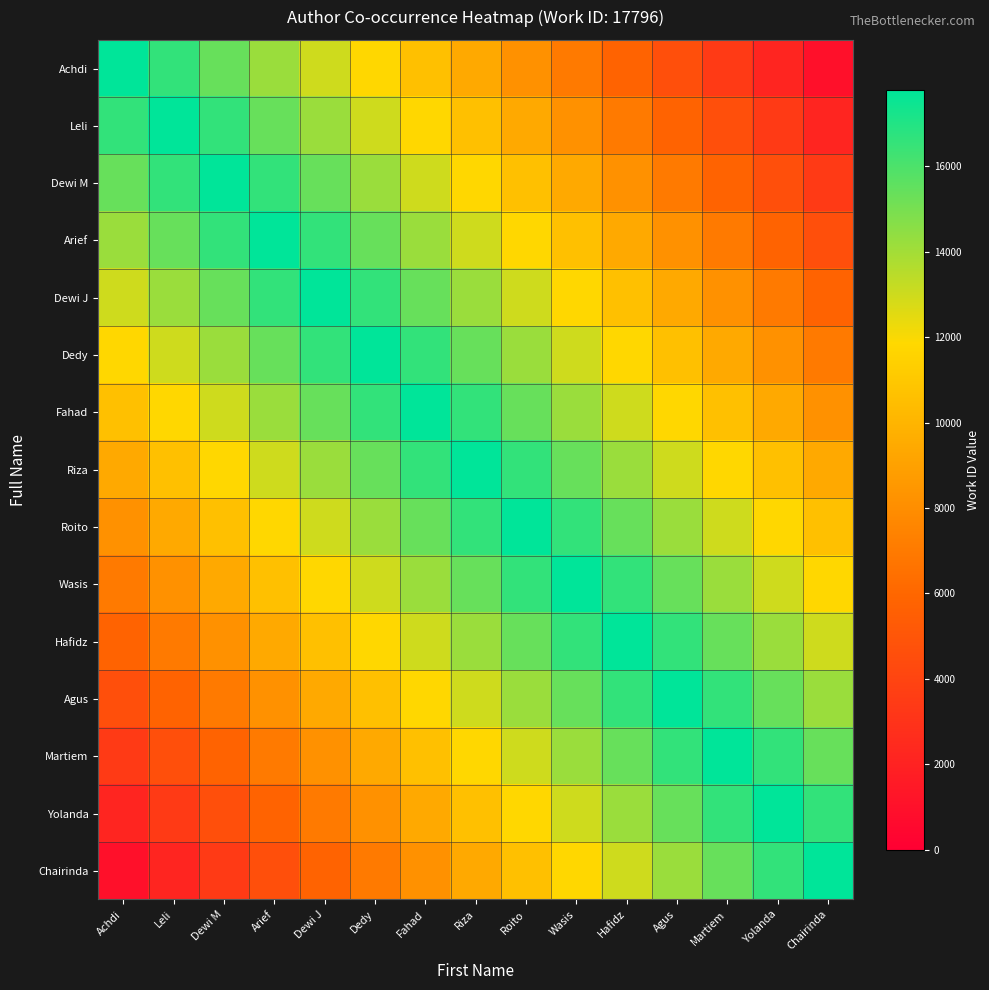

At which category is the sum across all series the highest?

Riza